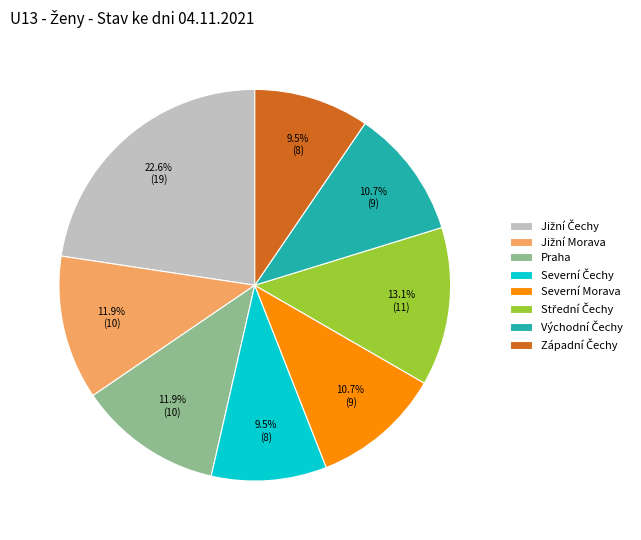

Does Severní Morava represent more than half of the total?

No